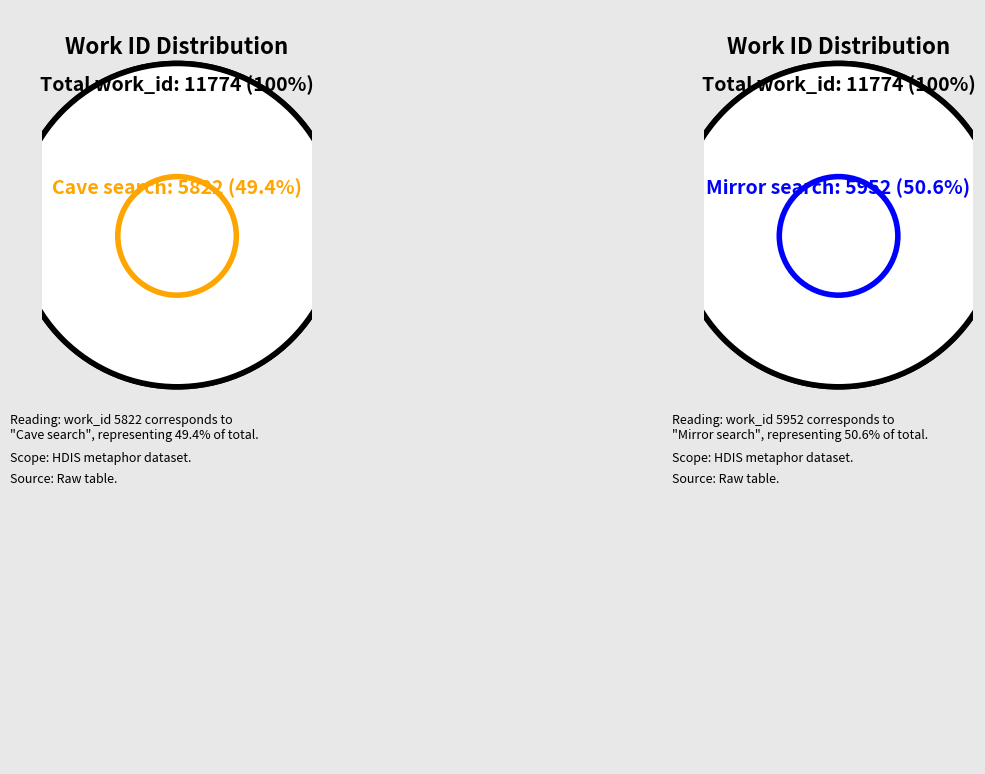

How many segments does this pie chart have?

2